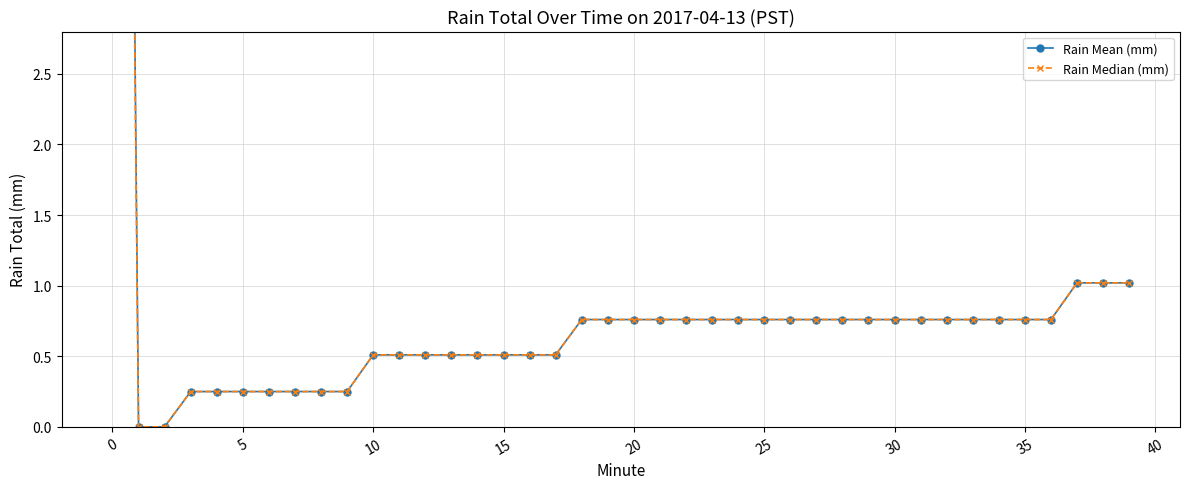

What is the label of the 35th point from the left?

34